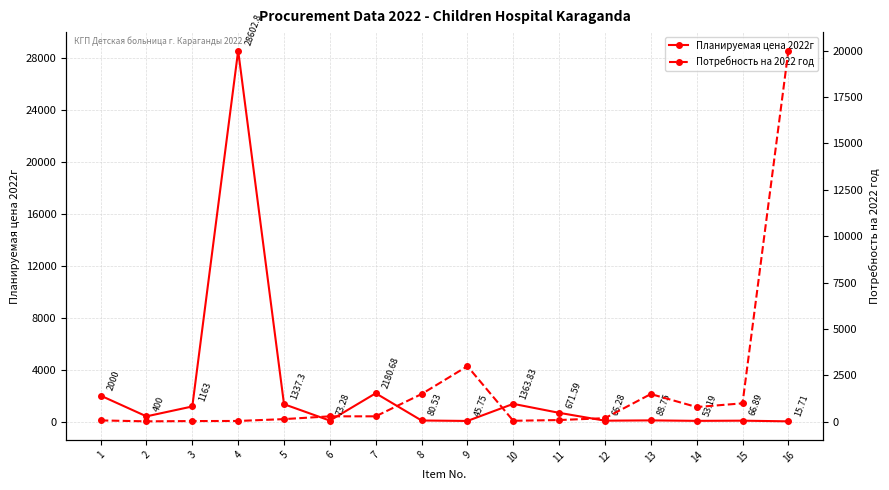

The Потребность на 2022 год series shows 50.0 at 4. True or false?

True